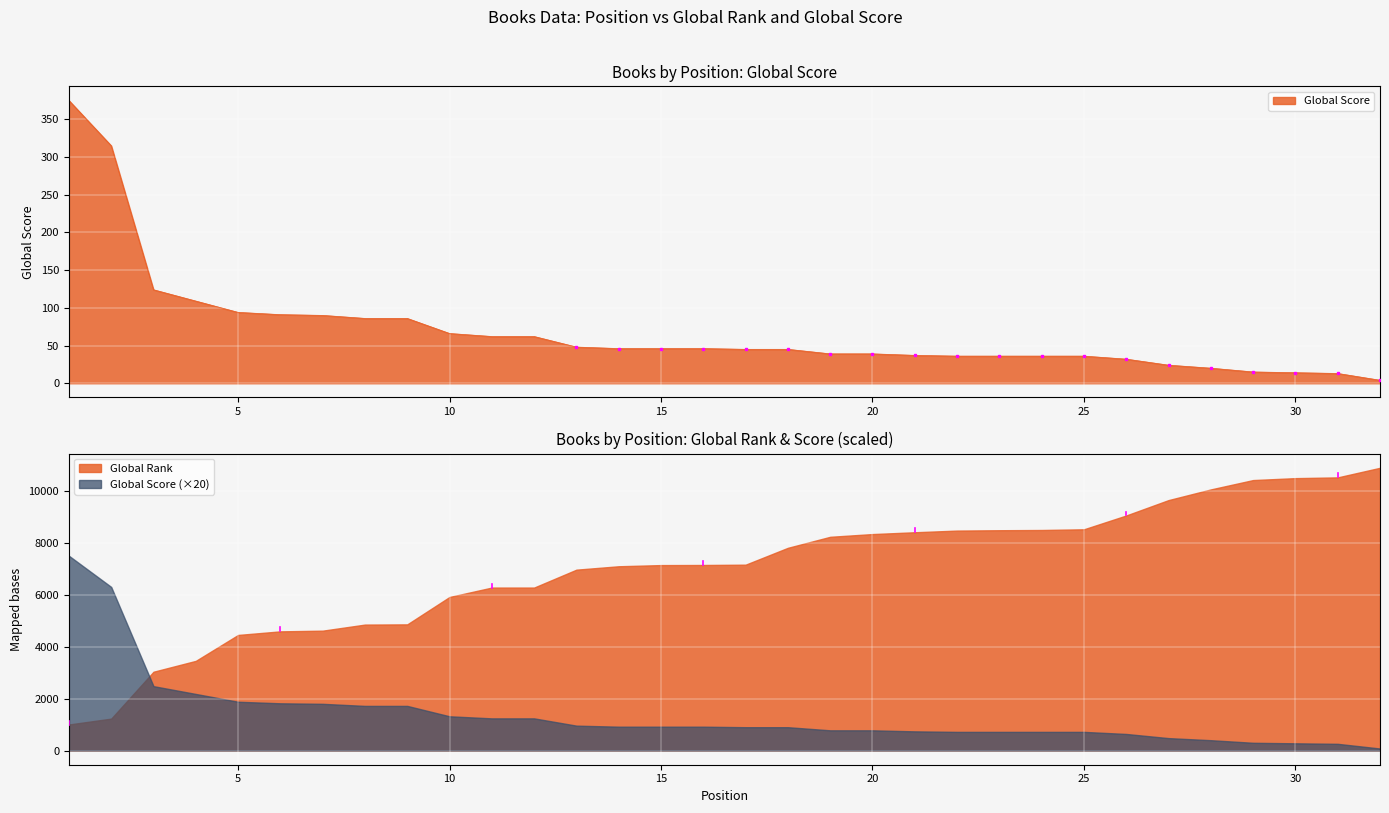

What value does the data have at 9, to the nearest 50?

100